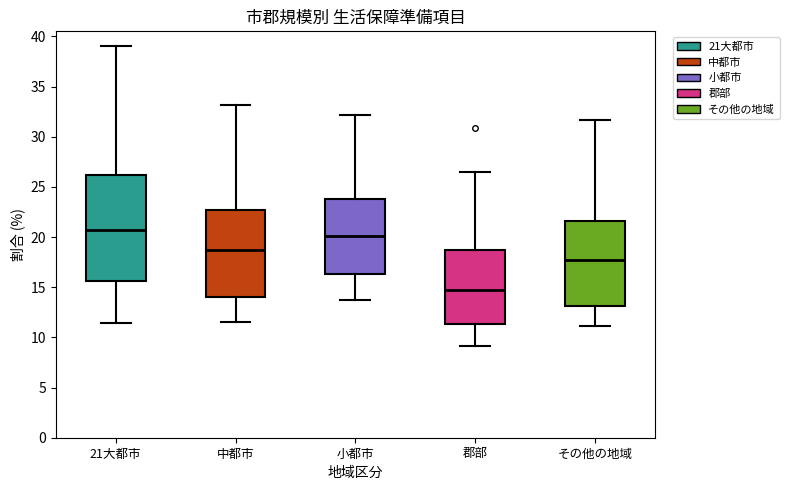

Reading left to right, read every box against the y-axis: the position of its median line, the range the box covers, and the ends of its whiskers. The values are not printed on the chart, so give them approximately, as read against the axis.

21大都市: median 20.5, box 15.5 to 26.0, whiskers 11.5 to 39.0
中都市: median 18.5, box 14.0 to 22.5, whiskers 11.5 to 33.0
小都市: median 20.0, box 16.5 to 24.0, whiskers 13.5 to 32.0
郡部: median 14.5, box 11.5 to 18.5, whiskers 9.0 to 26.5
その他の地域: median 17.5, box 13.0 to 21.5, whiskers 11.0 to 31.5